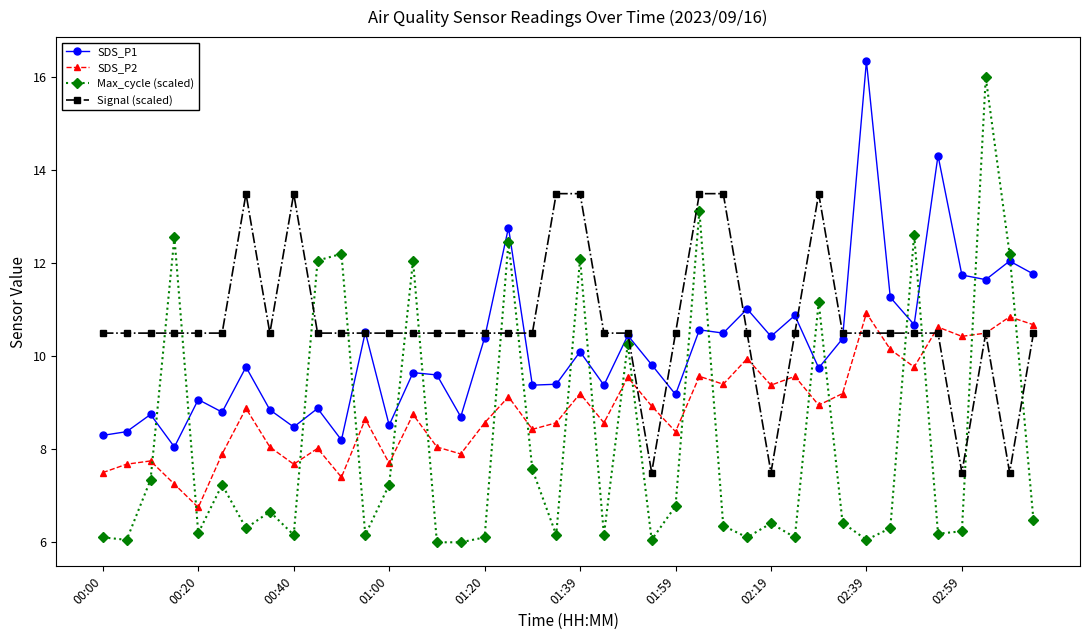

Which series has the largest total across all categories?

Signal (scaled)